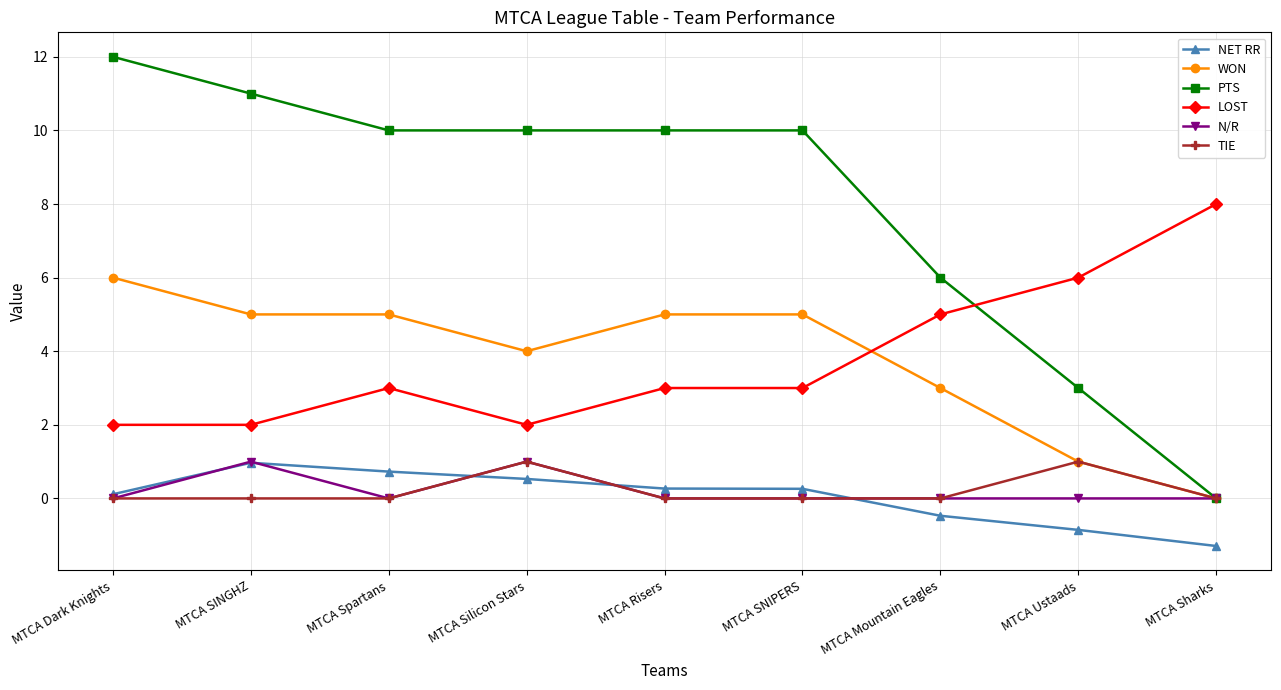

Is it true that WON equals 5.0 at MTCA Risers?

True